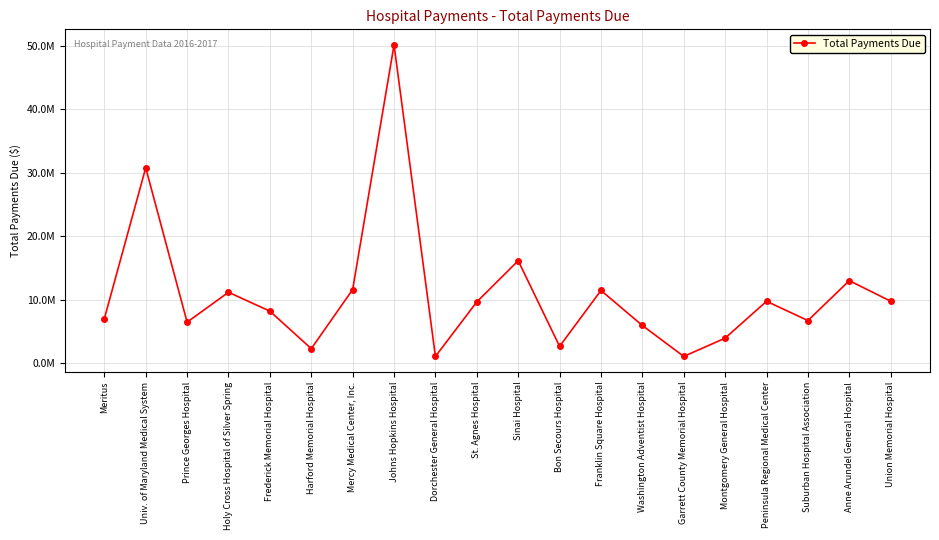

What value does the data have at Bon Secours Hospital?

2665171.5